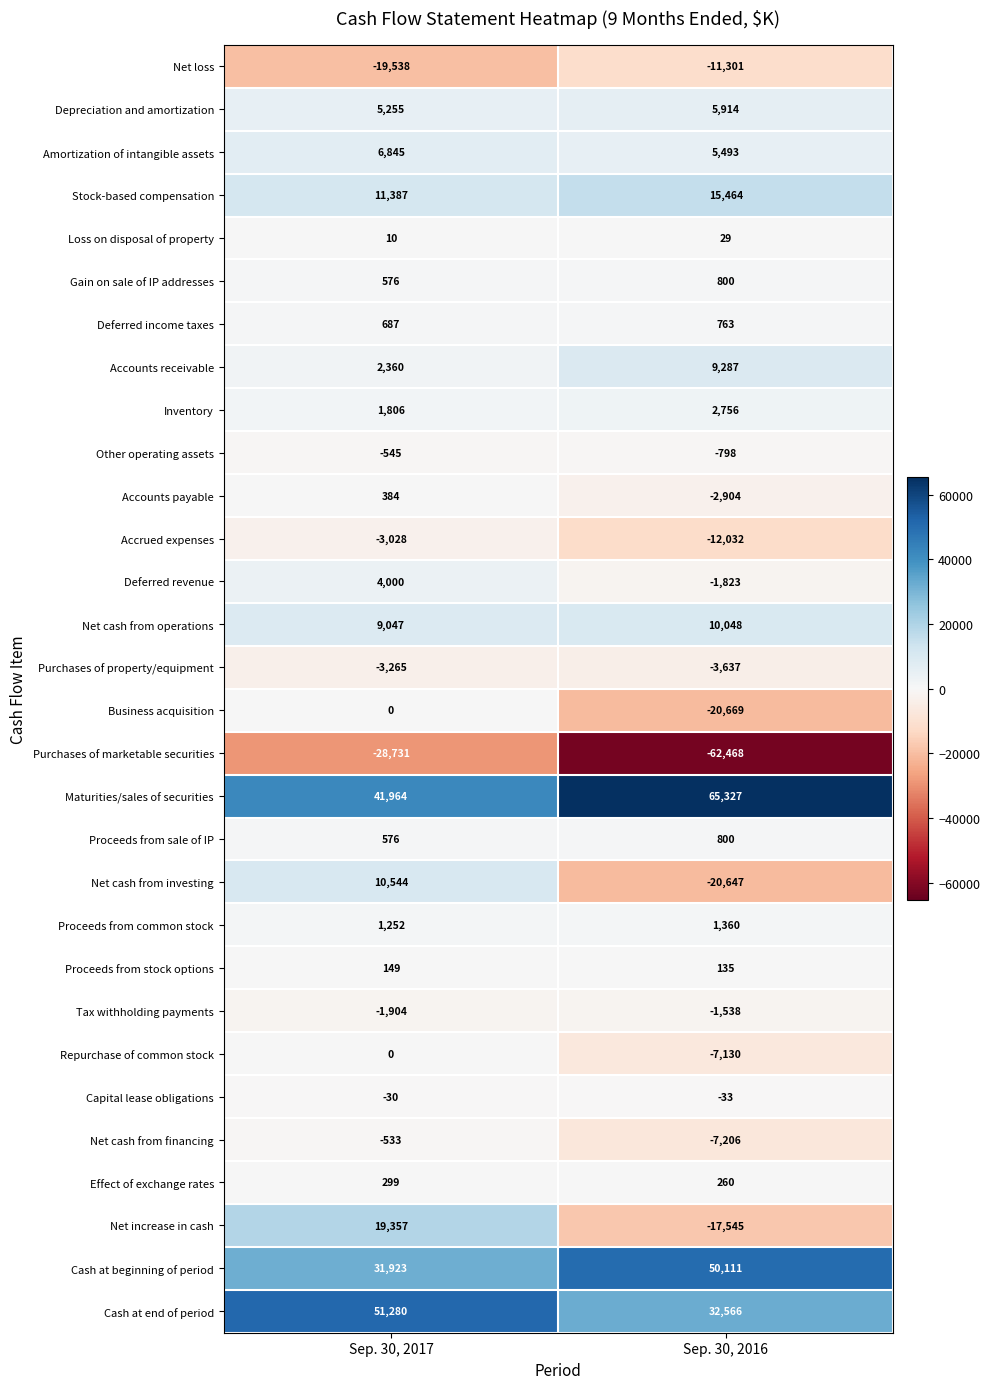

The value of Net cash from operations at Sep. 30, 2017 is 2931. True or false?

False